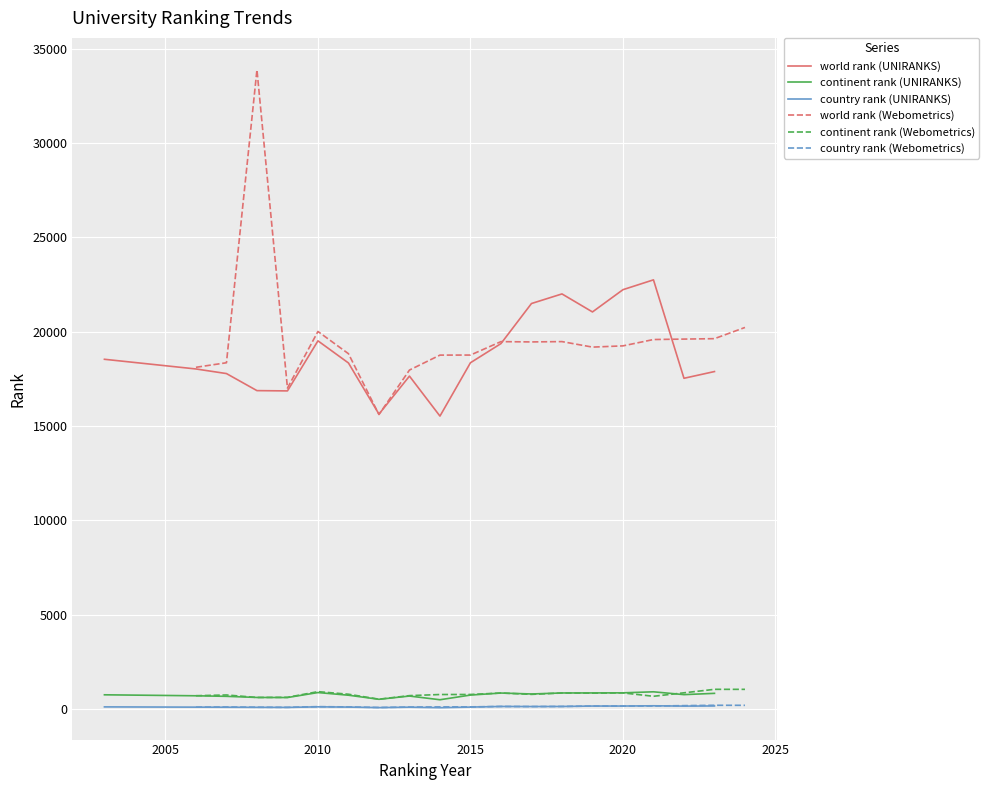

True or false: country rank (UNIRANKS) and world rank (UNIRANKS) intersect in this chart.

False